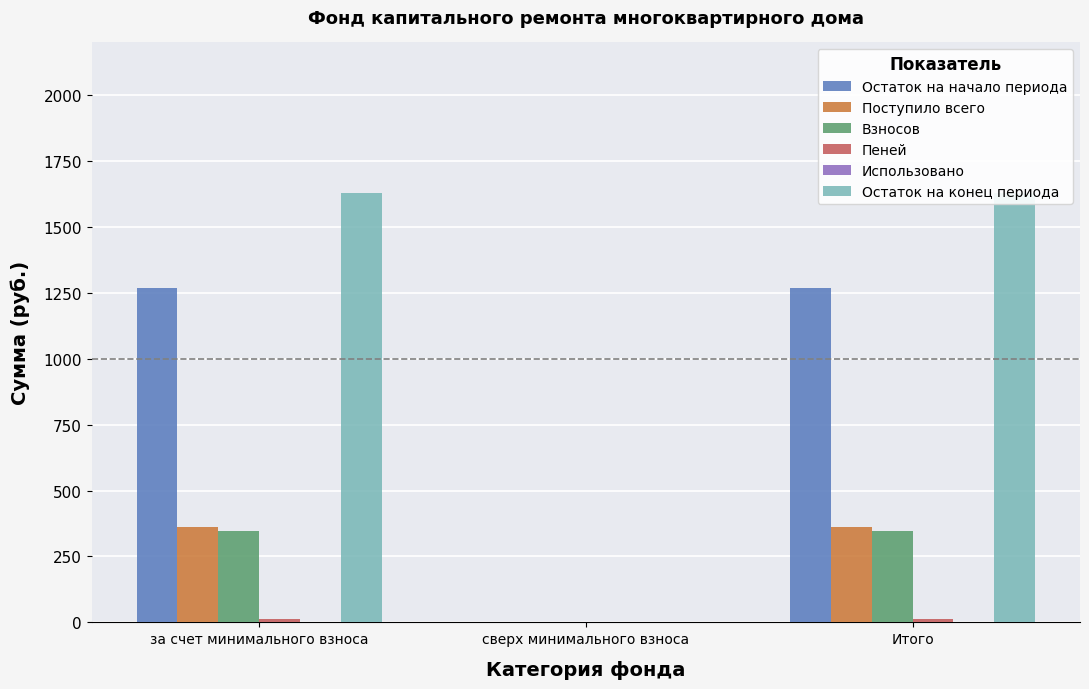

How many distinct data groups are displayed?

6